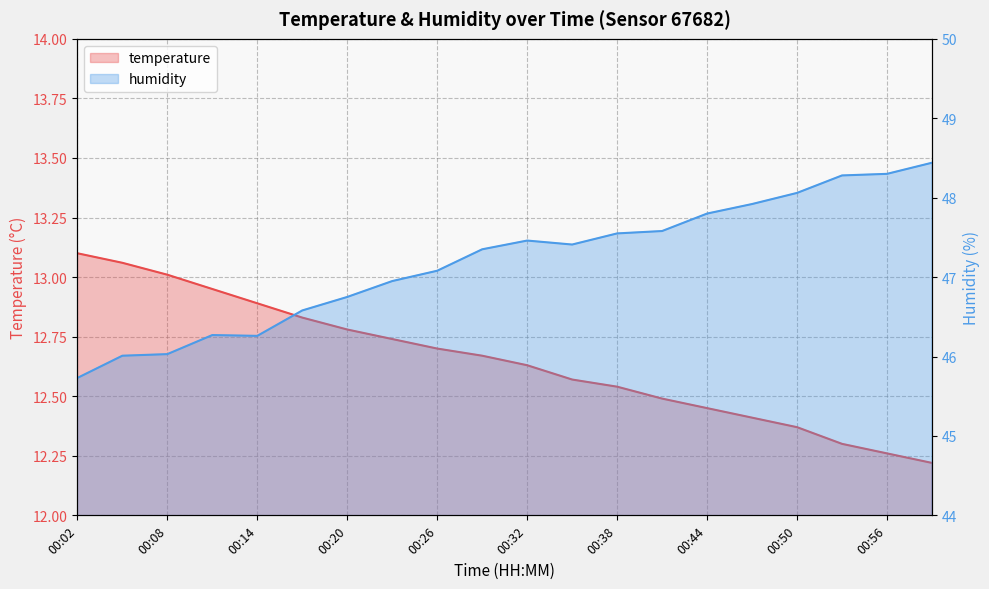

How many data points in humidity are above 47?

12